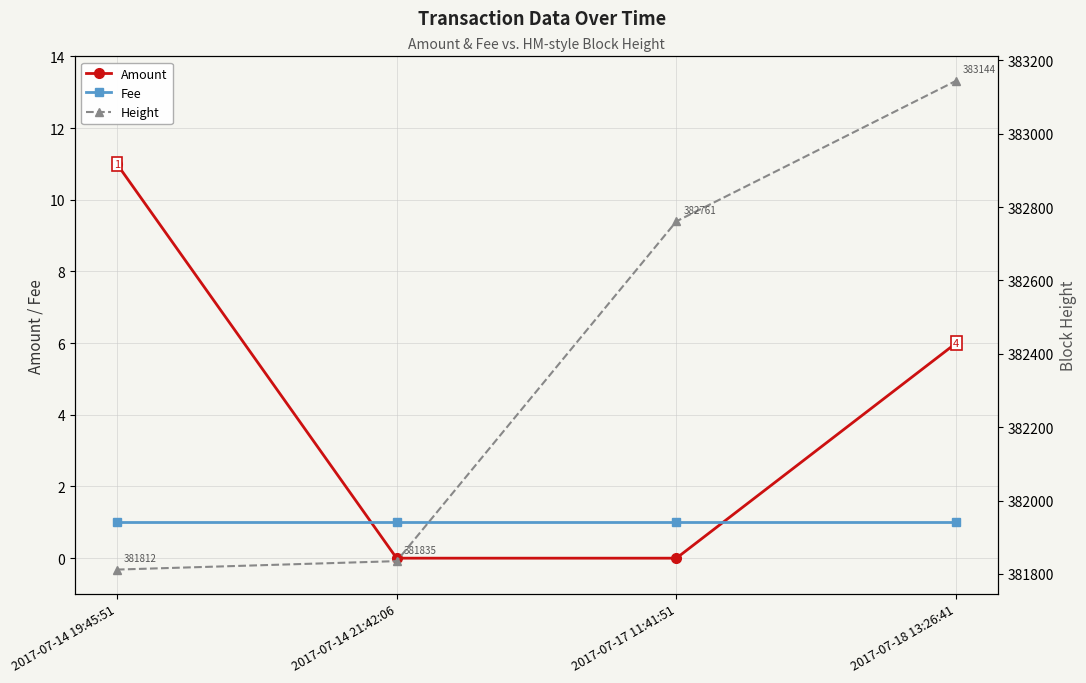

Is the value of Fee at 2017-07-18 13:26:41 greater than the value of Height at 2017-07-14 21:42:06?

No